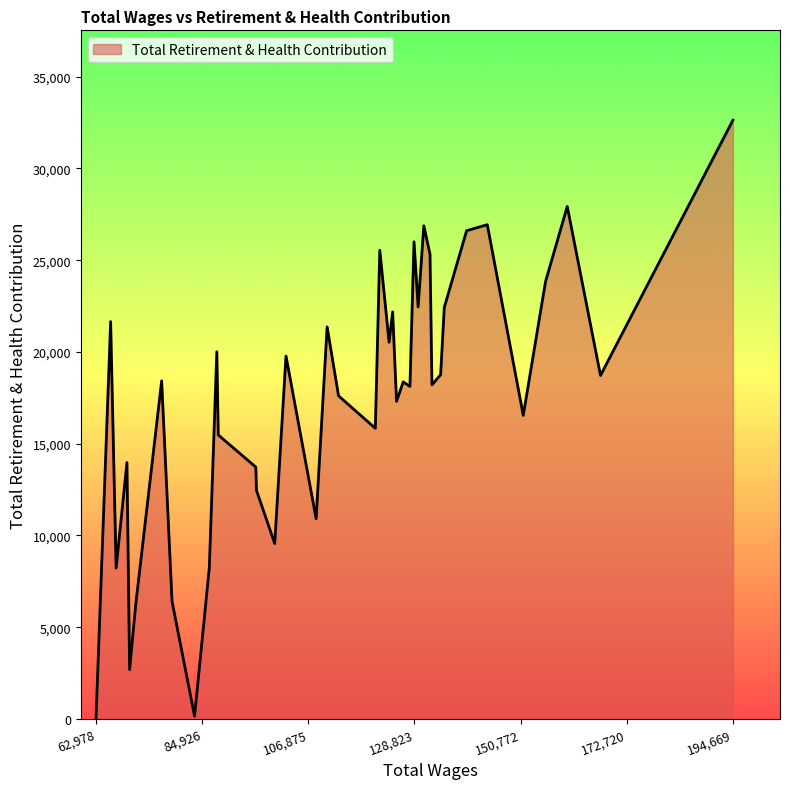

What is the difference between the maximum and minimum values?

32628